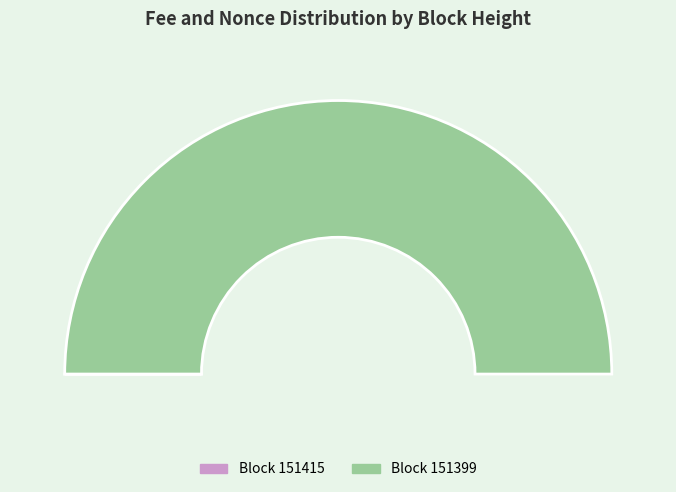

Count the number of slices in the pie.

2